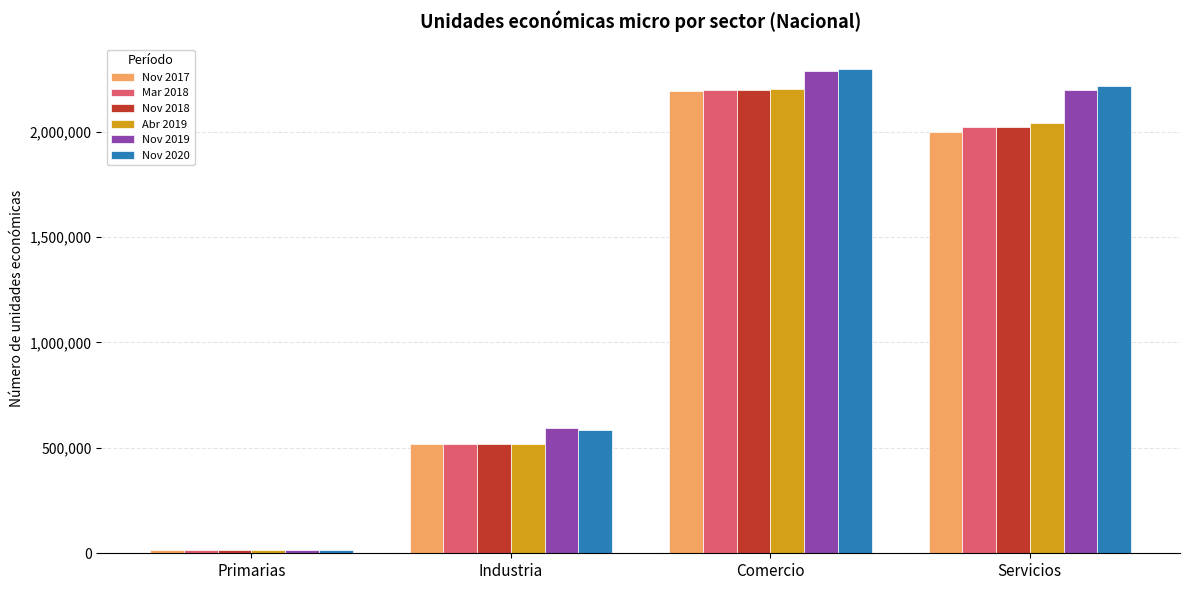

At which category is the sum across all series the highest?

Comercio